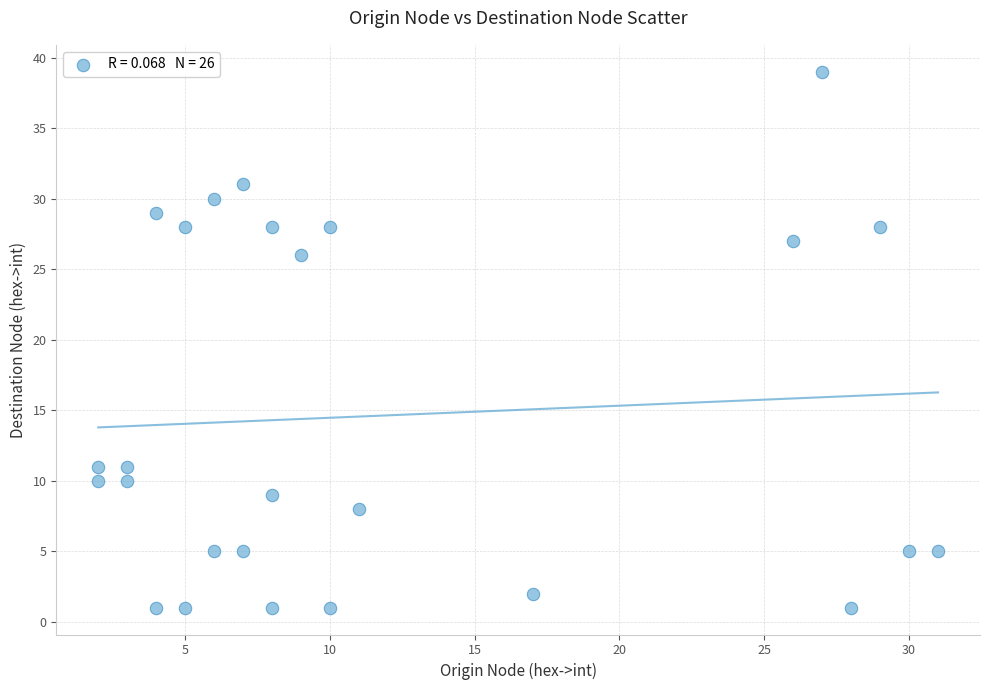

What is the range of Y values (max minus min)?

38